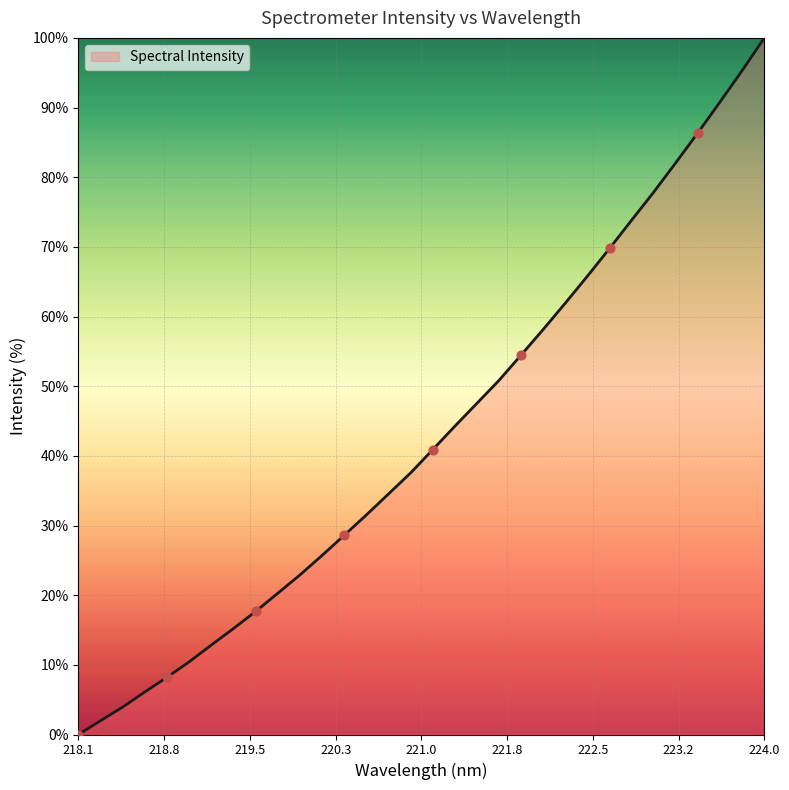

What is the maximum value shown in the chart?

100.0